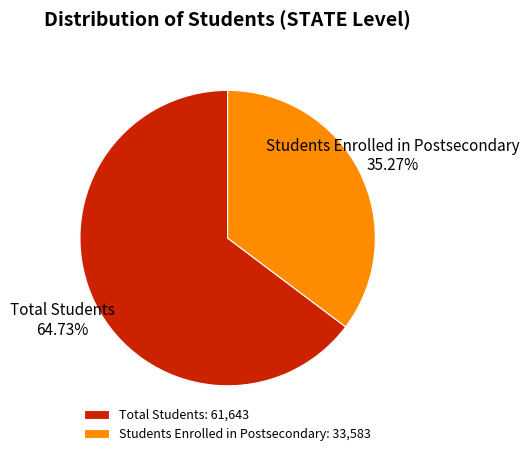

To the nearest percent, what percentage of the pie is Students Enrolled in Postsecondary?

35%